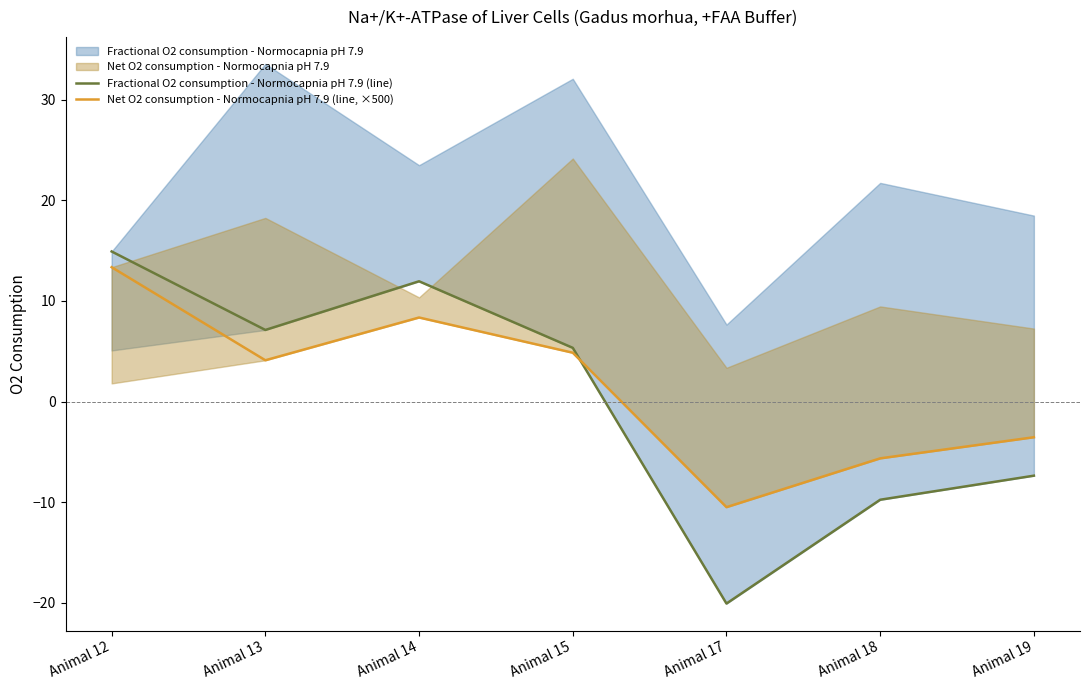

What is the value of the Fractional O2 consumption - Normocapnia pH 7.9 (line) point at the 5th from the left?

-20.1